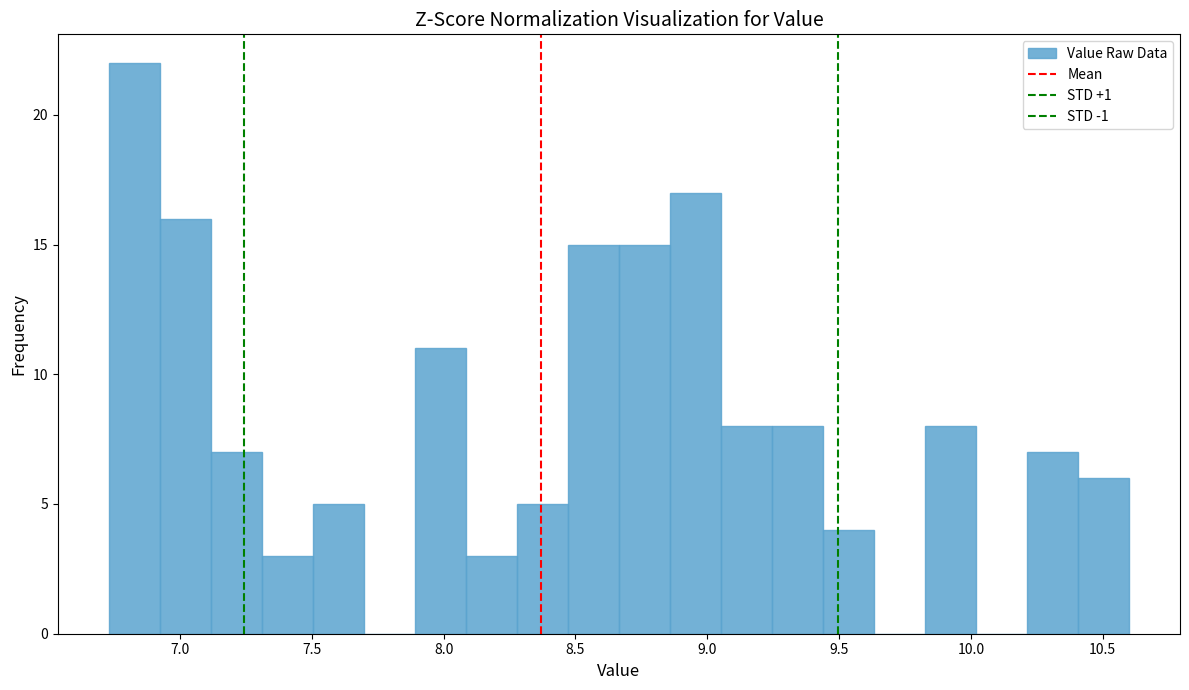

Around what value on the x-axis is the tallest bar? Give the approximate position of its centre, as read against the axis.

6.85